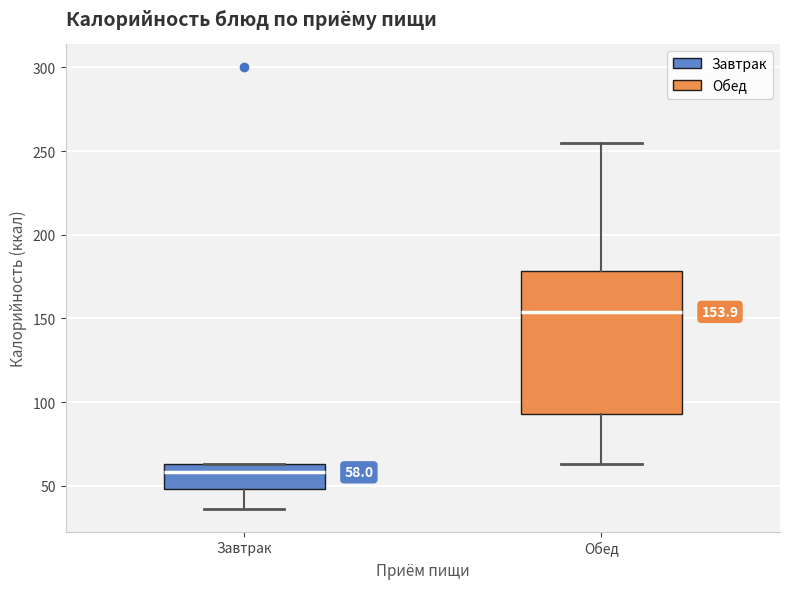

Comparing the boxes themselves (not the whiskers), which one is the tallest?

Обед